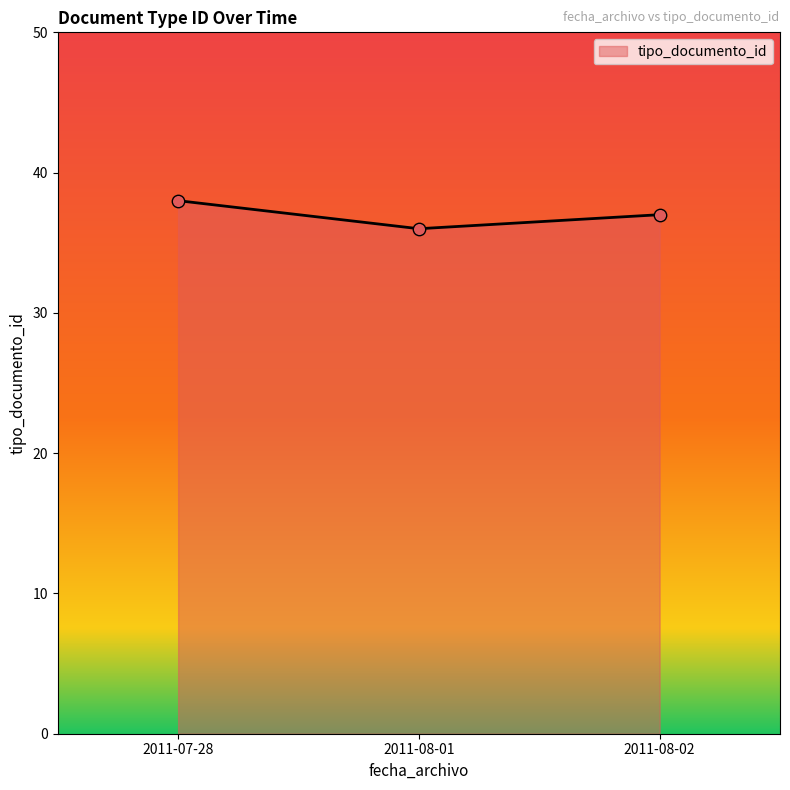

What is the change in value from 2011-08-01 to 2011-08-02?

+1